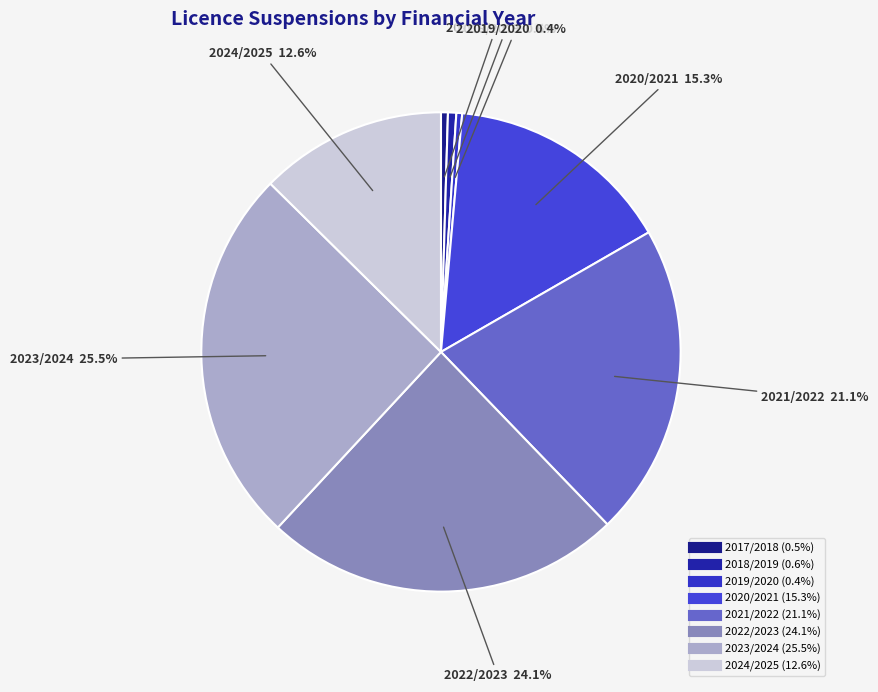

Does 2018/2019 represent more than half of the total?

No